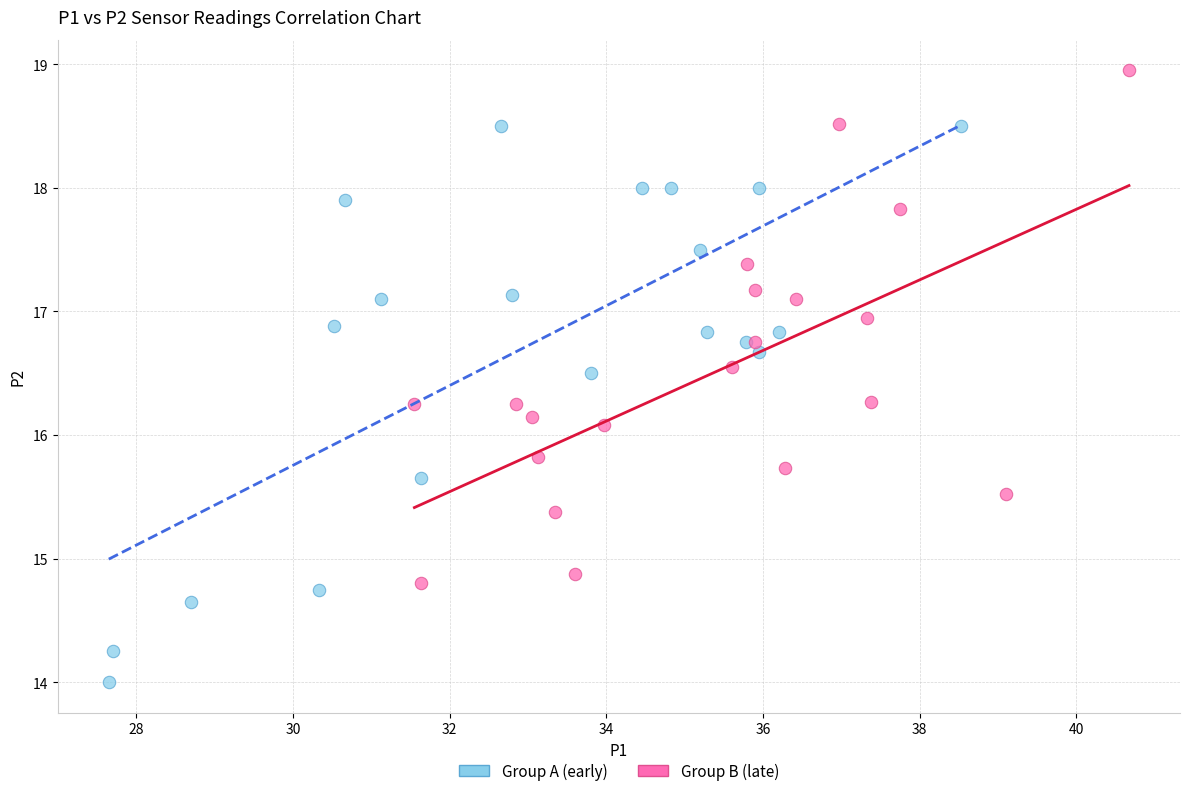

What are all the series names shown in the legend?

Group A (early), Group B (late)